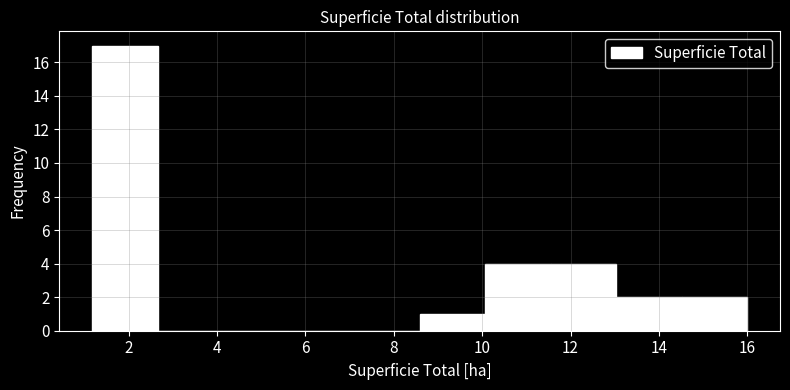

Over which range of the x-axis is the bar tallest?

1.2 to 2.6